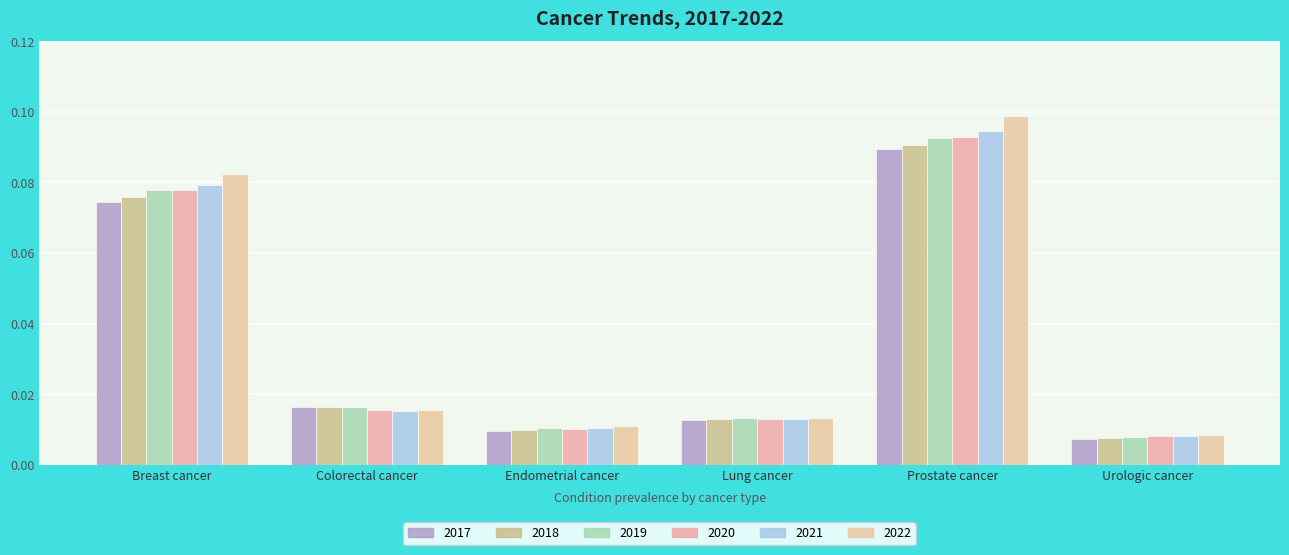

What are all the series names shown in the legend?

2017, 2018, 2019, 2020, 2021, 2022